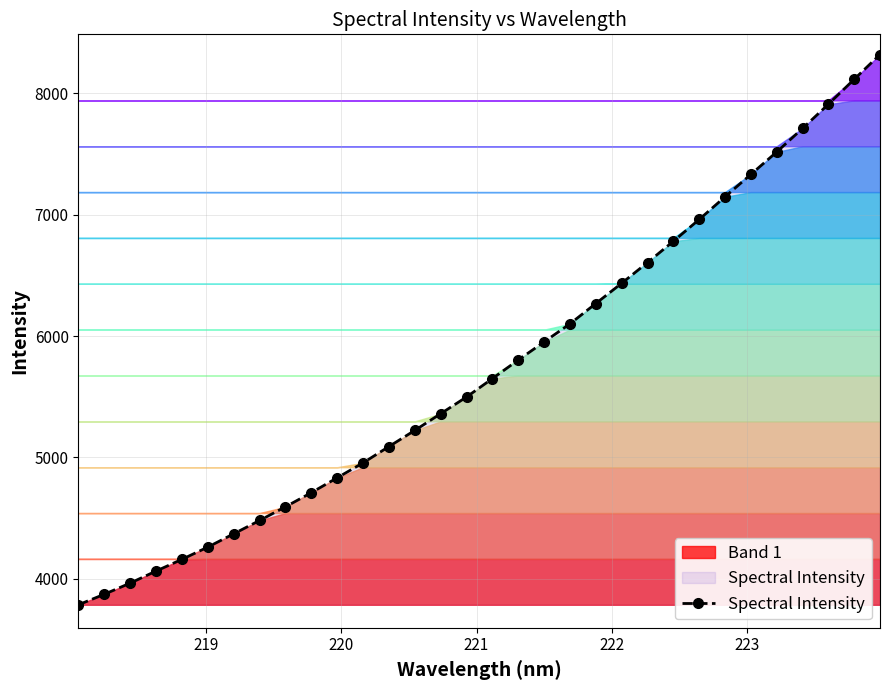

Does the chart have visible grid lines?

Yes